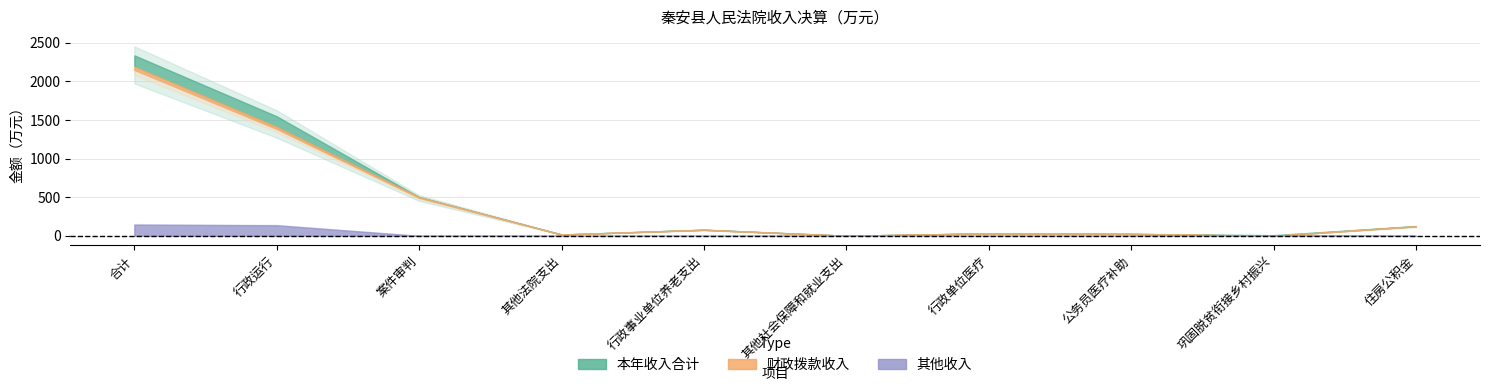

The 其他收入 series shows -48.6 at 行政单位医疗. True or false?

False